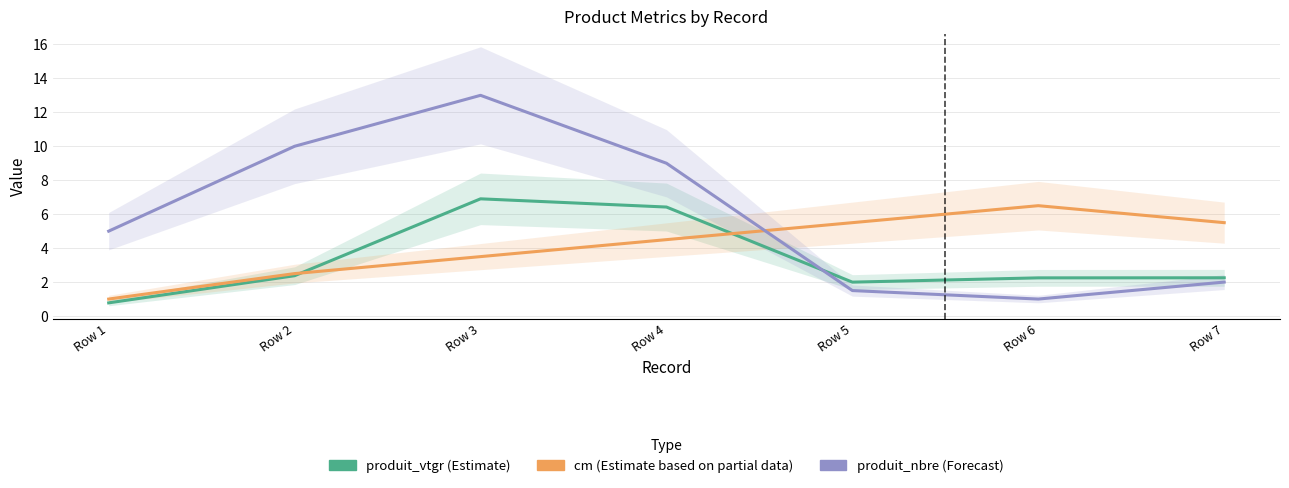

Is it true that cm equals 4.4 at Row 6?

False